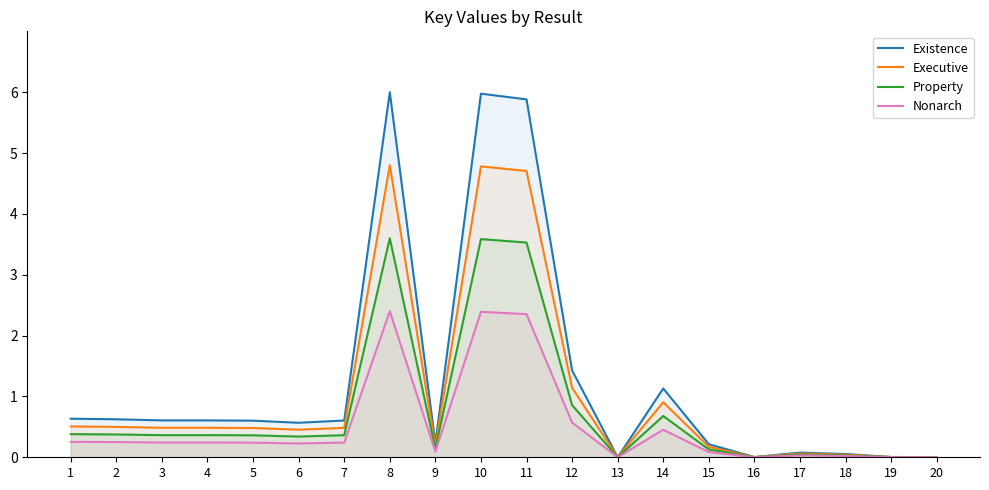

Reading left to right, transcribe all the data shown in this chart.

Existence: 1=0.6	2=0.6	3=0.6	4=0.6	5=0.6	6=0.6	7=0.6	8=6.0	9=0.2	10=6.0	11=5.9	12=1.4	13=0.0	14=1.1	15=0.2	16=0.0	17=0.1	18=0.1	19=0.0	20=0.0
Executive: 1=0.5	2=0.5	3=0.5	4=0.5	5=0.5	6=0.5	7=0.5	8=4.8	9=0.2	10=4.8	11=4.7	12=1.1	13=0.0	14=0.9	15=0.2	16=0.0	17=0.1	18=0.0	19=0.0	20=0.0
Property: 1=0.4	2=0.4	3=0.4	4=0.4	5=0.4	6=0.3	7=0.4	8=3.6	9=0.1	10=3.6	11=3.5	12=0.9	13=0.0	14=0.7	15=0.1	16=0.0	17=0.0	18=0.0	19=0.0	20=0.0
Nonarch: 1=0.3	2=0.2	3=0.2	4=0.2	5=0.2	6=0.2	7=0.2	8=2.4	9=0.1	10=2.4	11=2.4	12=0.6	13=0.0	14=0.5	15=0.1	16=0.0	17=0.0	18=0.0	19=0.0	20=0.0